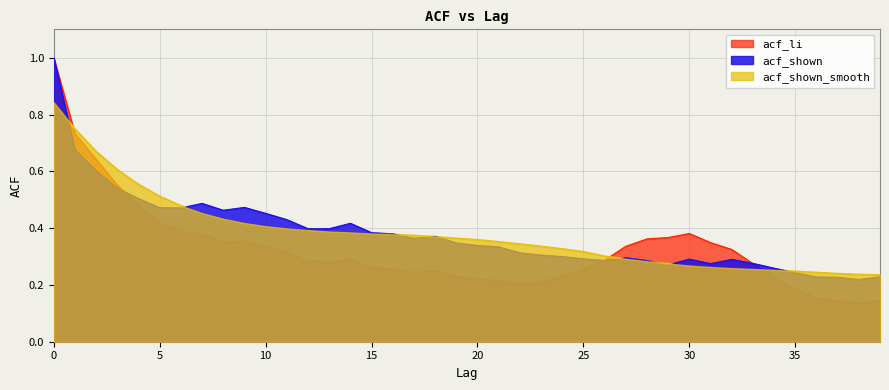

Between 1 and 4, which series saw the biggest shift?

acf_li